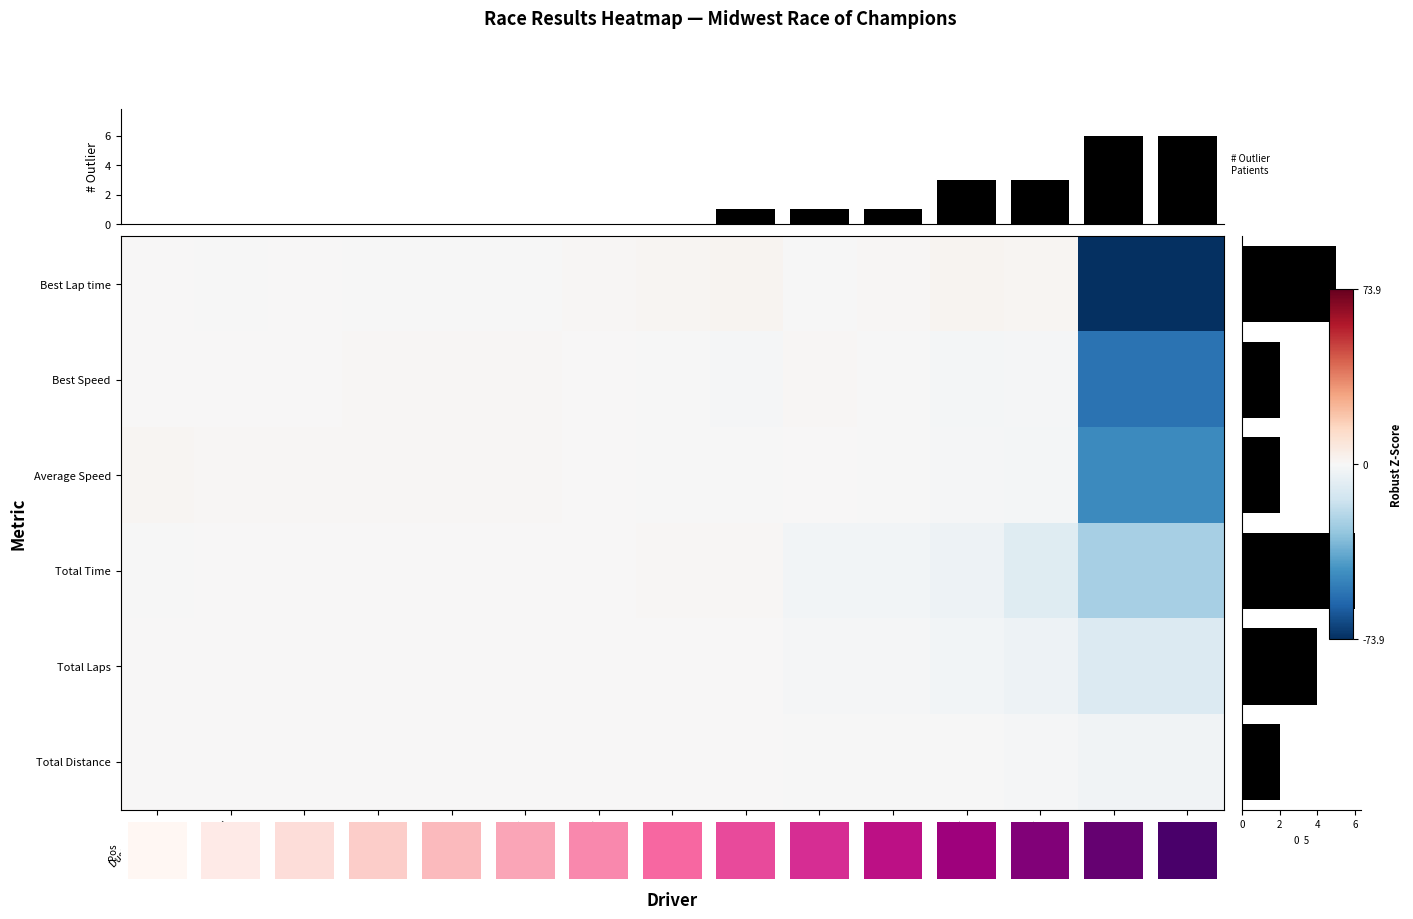

The Ty England series shows 0.8 at Papa Wilson. True or false?

True